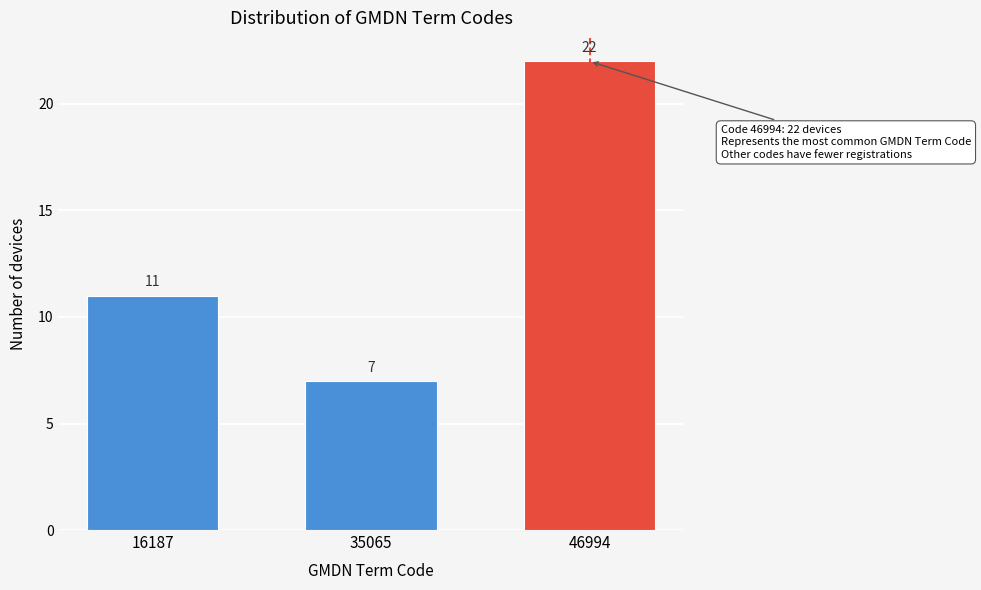

Reading left to right, transcribe all the data shown in this chart.

16187=11	35065=7	46994=22